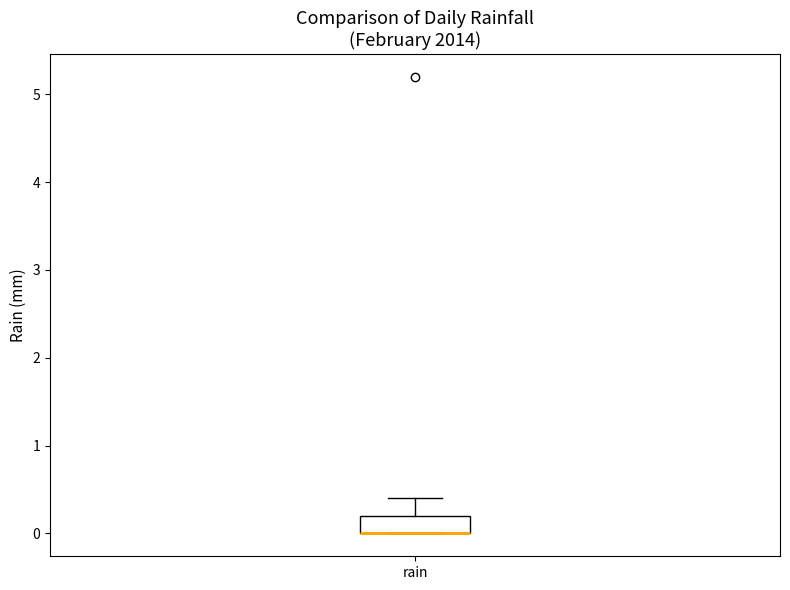

Read this box plot against the y-axis: the position of the median line, the range covered by the box, and the ends of both whiskers. The values are not printed on the chart, so give them approximately, as read against the axis.

median 0.0 (drawn on the box's lower edge), box 0.0 to 0.2, whiskers 0.0 to 0.4